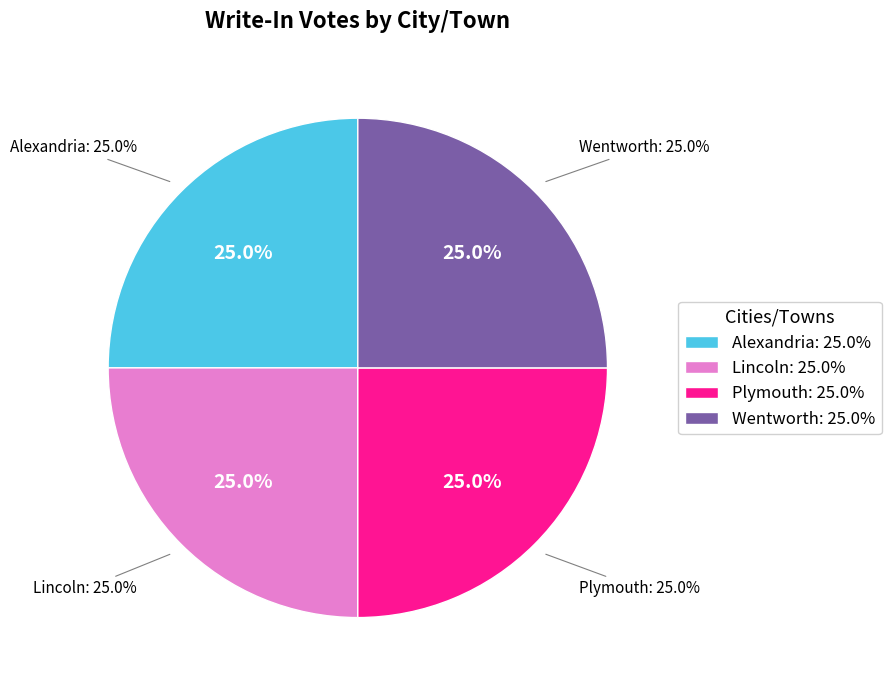

To the nearest percent, what portion does Lincoln represent?

25%